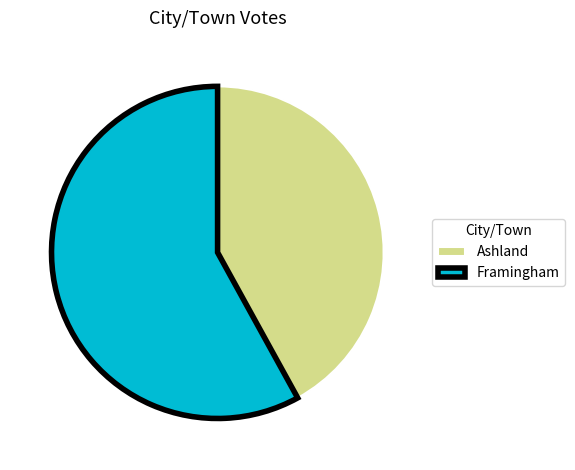

Which has a higher value, Ashland or Framingham?

Framingham